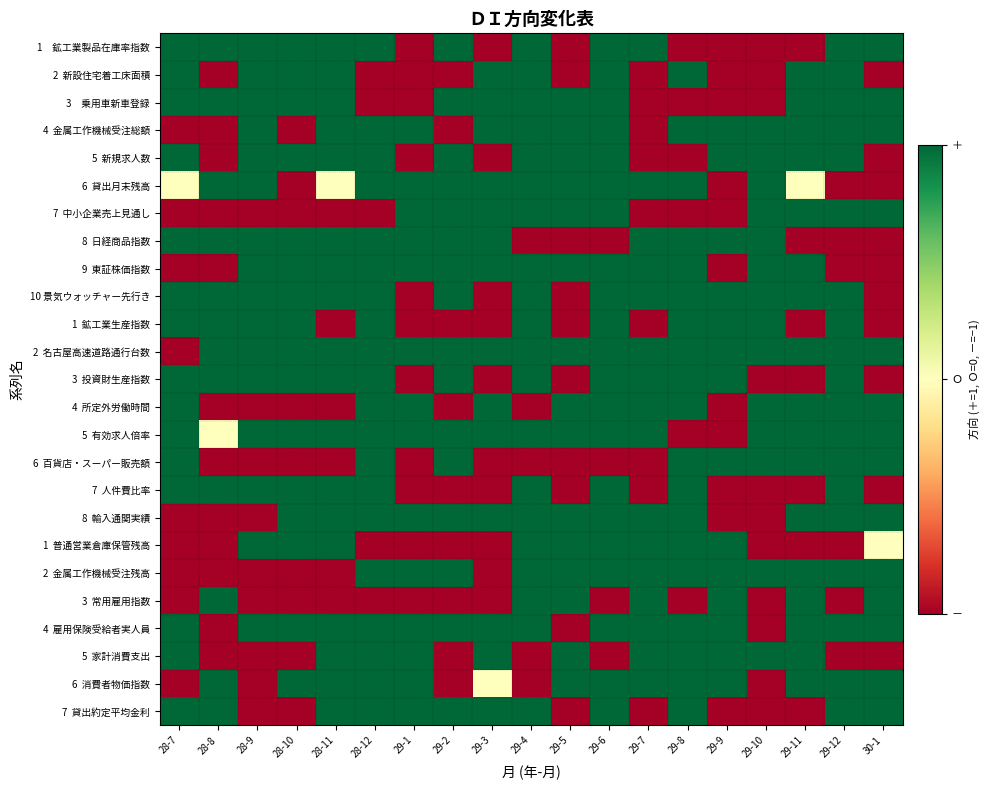

At which category is the sum across all series the highest?

29-6